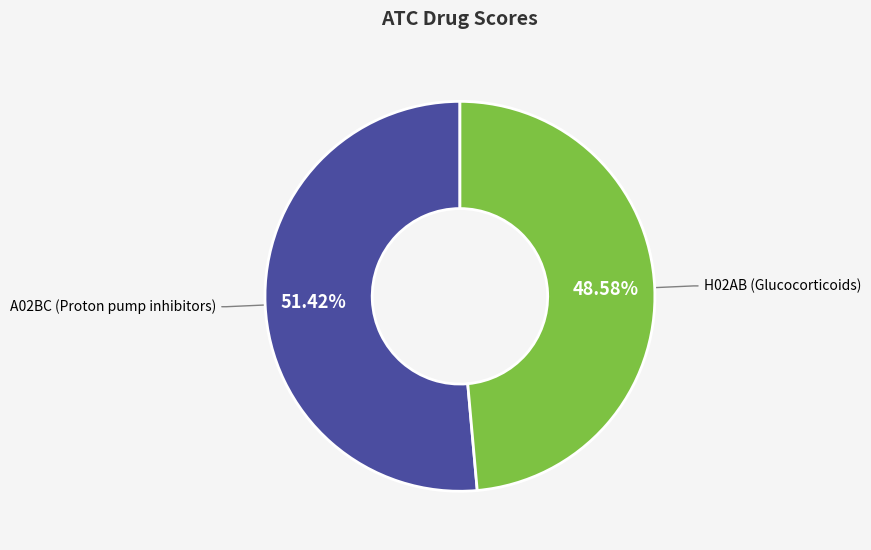

Is it true that A02BC is 63% of the pie?

False